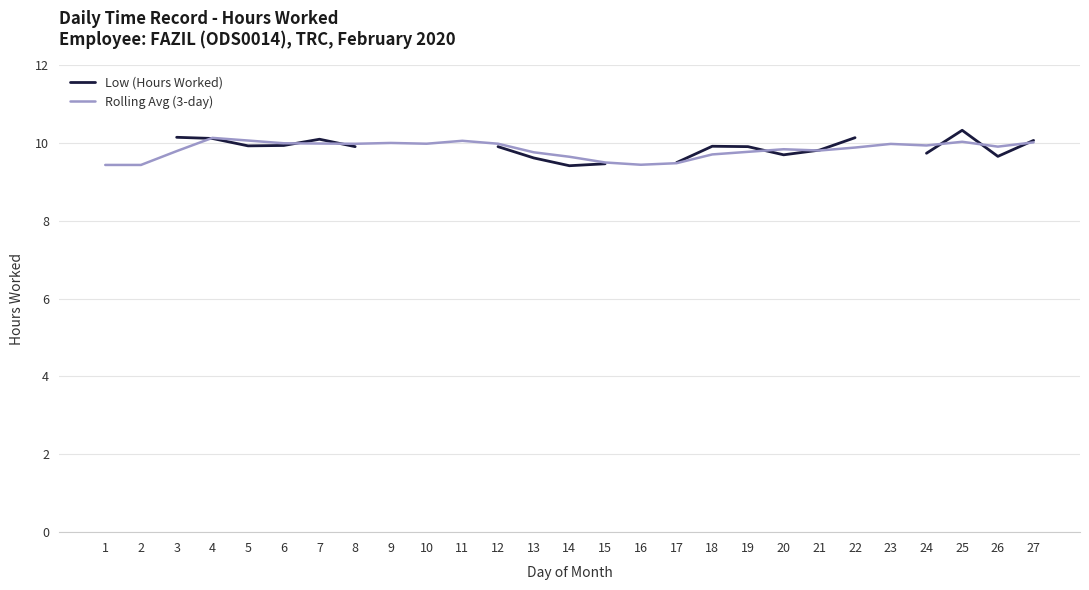

What is the difference between the Low (Hours Worked) values at 25 and 10?

0.3